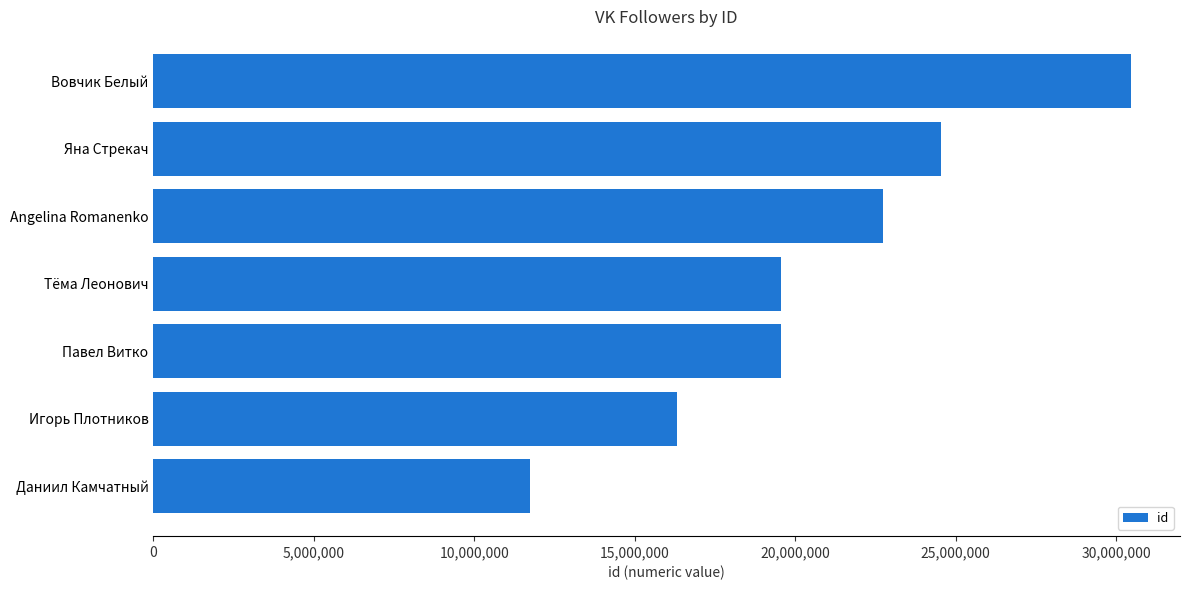

The value at Даниил Камчатный is 18291098. True or false?

False